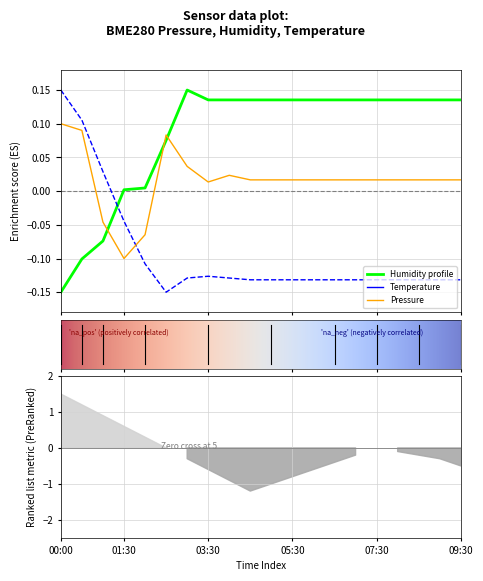

How many positive values does the BME280_pressure_norm series have?

17